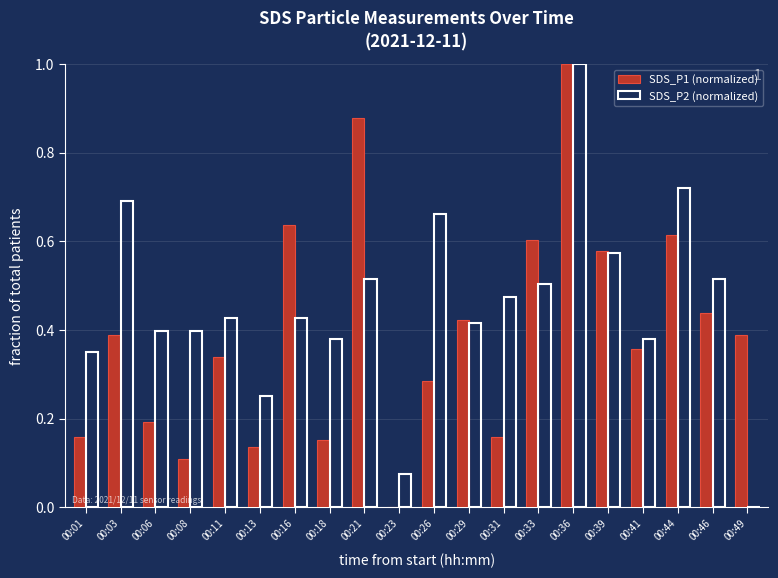

Is it true that SDS_P1 (normalized) equals 1.0 at 00:44?

False